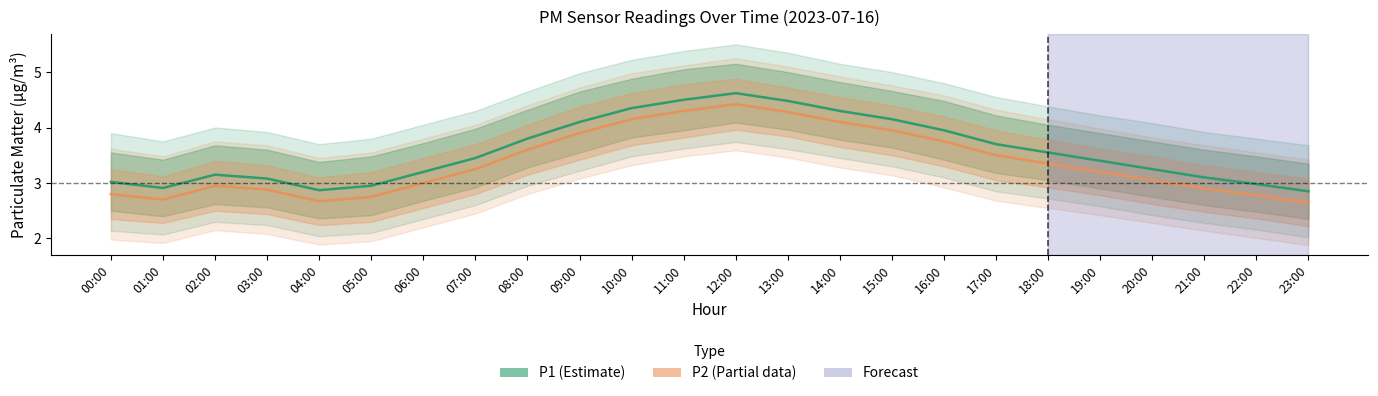

How many values in the P2 (Estimate based on partial data) series are below 3?

9